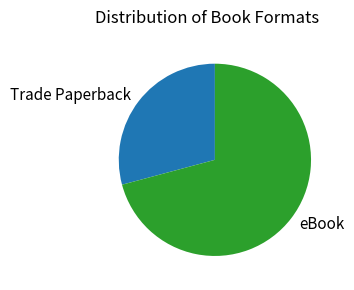

Is there any slice that represents more than half of the pie?

Yes